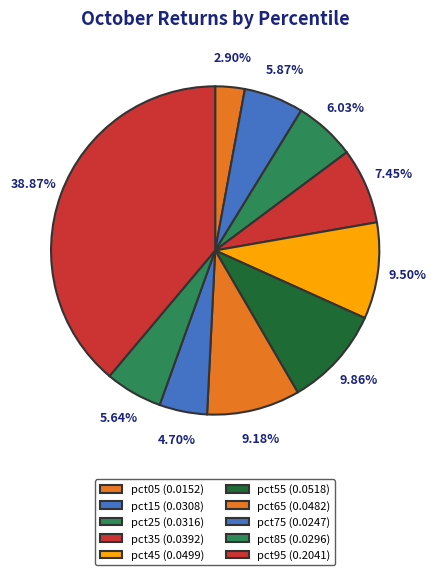

Count the number of slices in the pie.

10